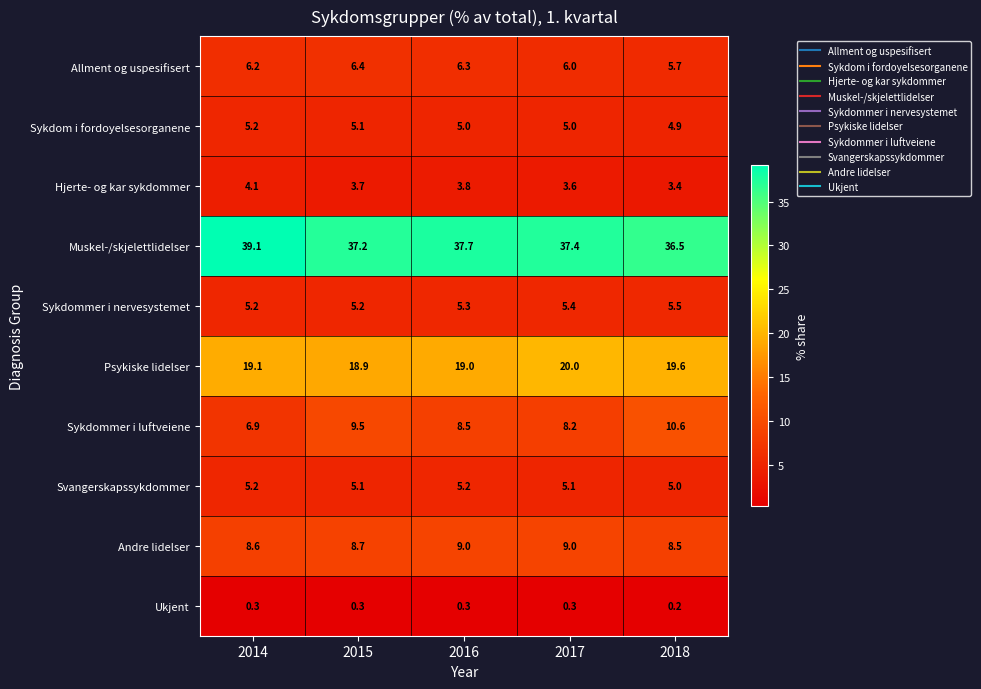

Rank the categories by Sykdommer i luftveiene value from highest to lowest.

2018, 2015, 2016, 2017, 2014